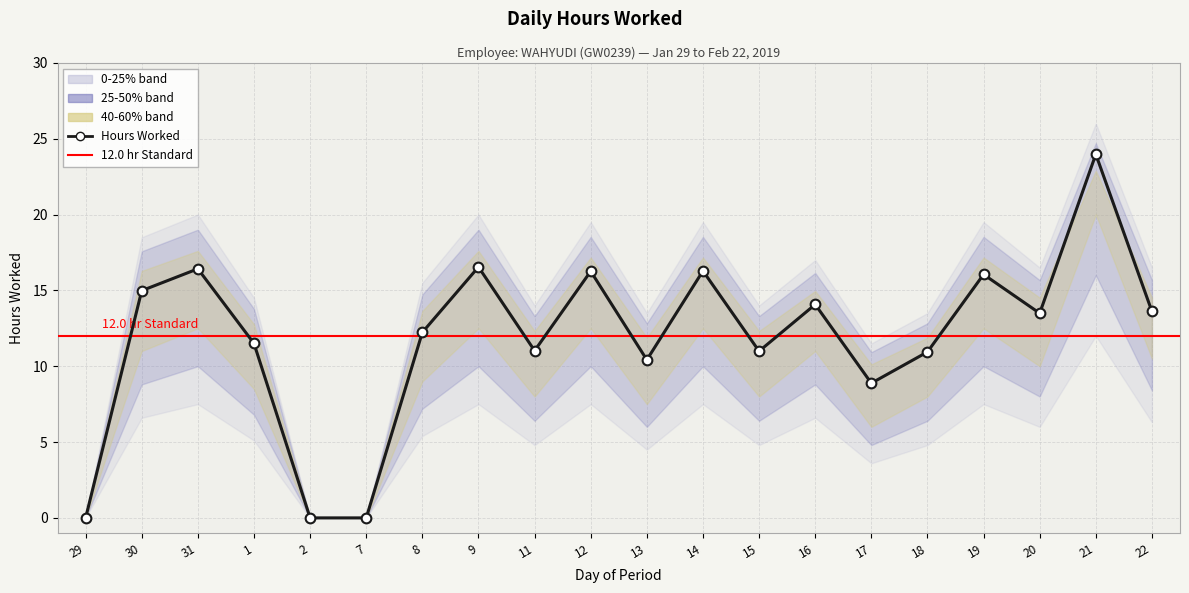

The Hours Worked series shows 8.9 at 17. True or false?

True